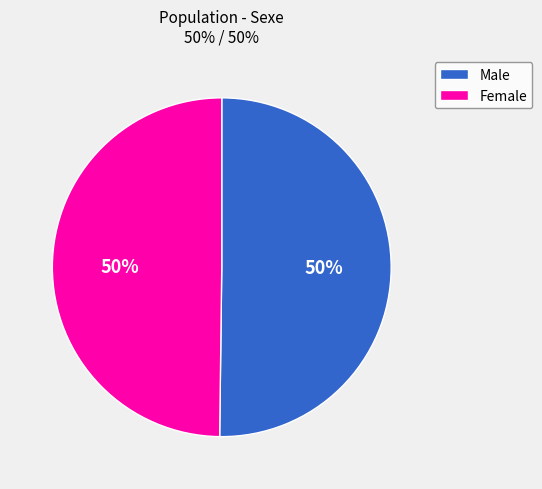

Combined, do Male and Female account for over 50%?

Yes